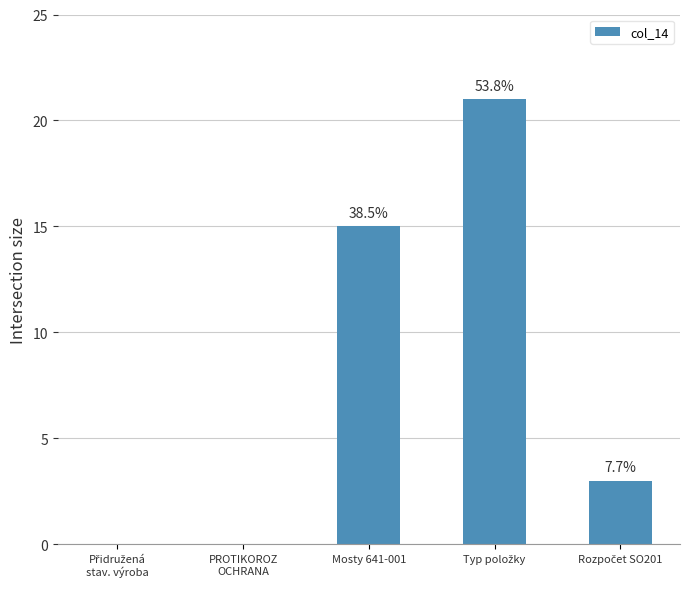

Does the chart contain stacked bars?

No